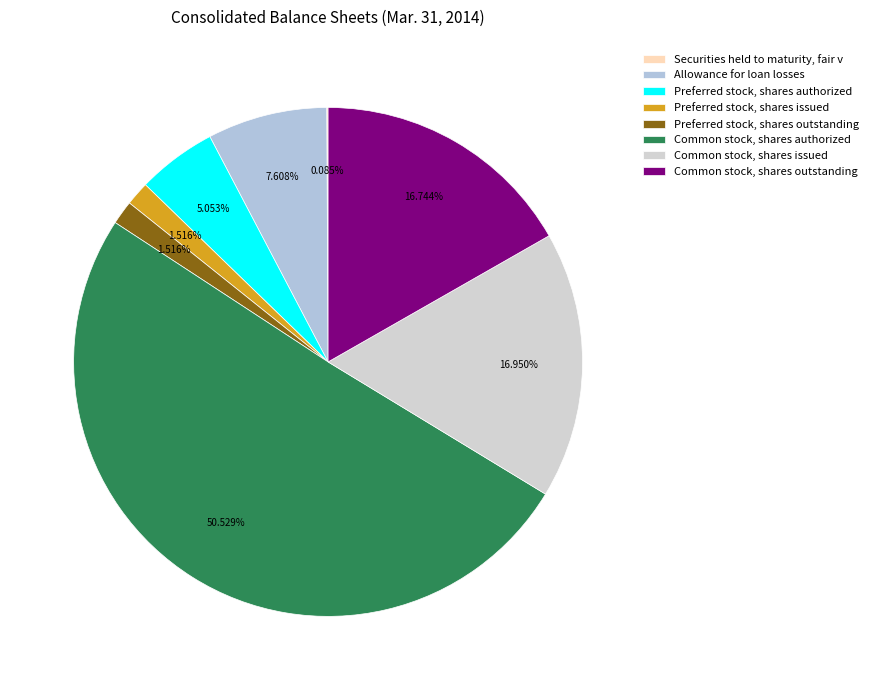

To the nearest percent, what percentage of the pie is Preferred stock, shares authorized?

5%